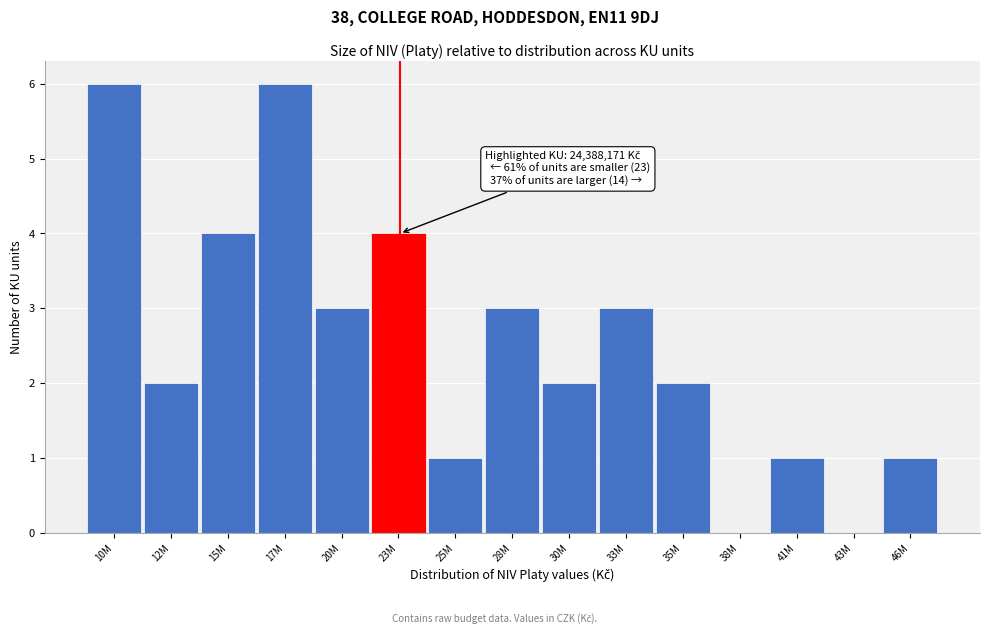

Reading left to right, extract all data points from this chart.

10M=6	12M=2	15M=4	17M=6	20M=3	23M=4	25M=1	28M=3	30M=2	33M=3	35M=2	38M=0	41M=1	43M=0	46M=1